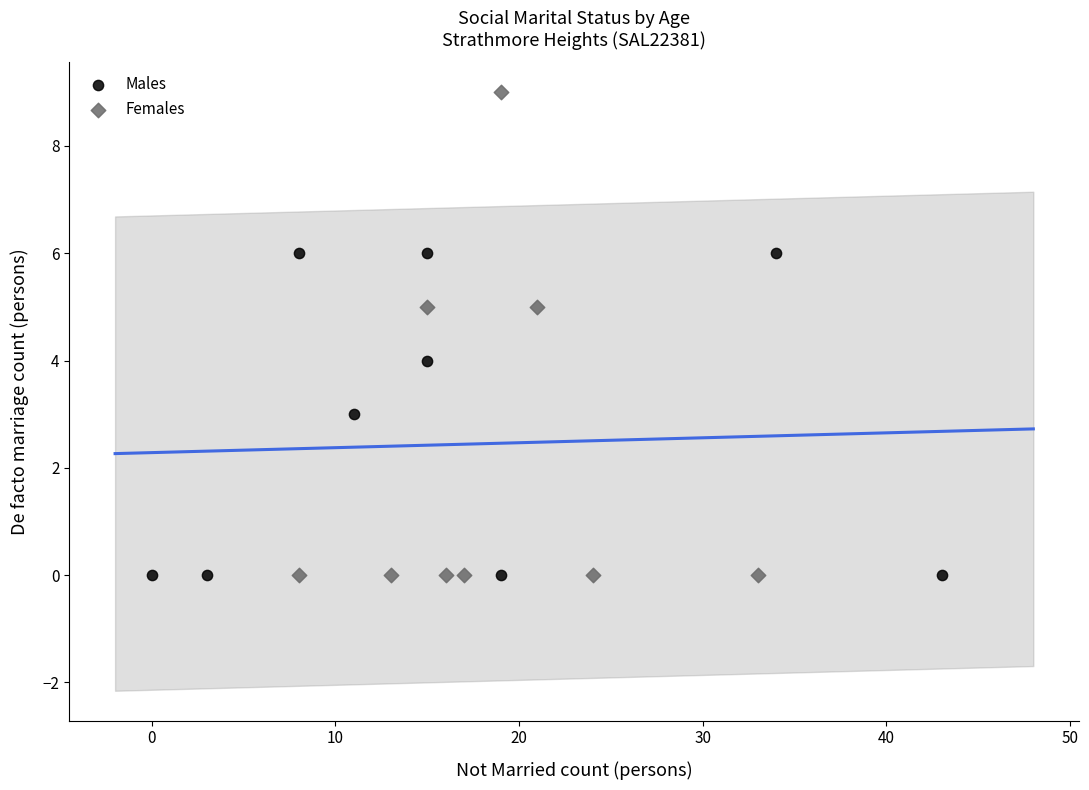

Which series has the largest Y range (max minus min)?

Females